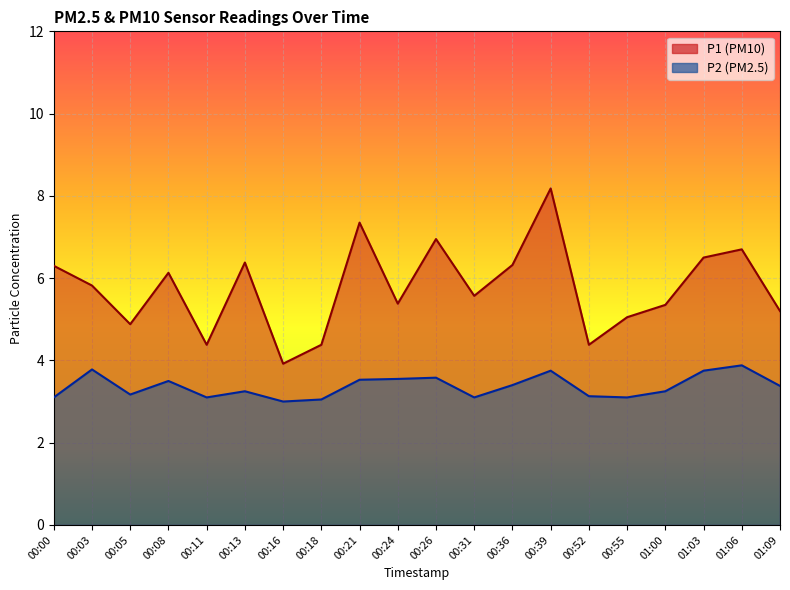

What is the difference between the second highest and second lowest values in the P1 series?

3.0